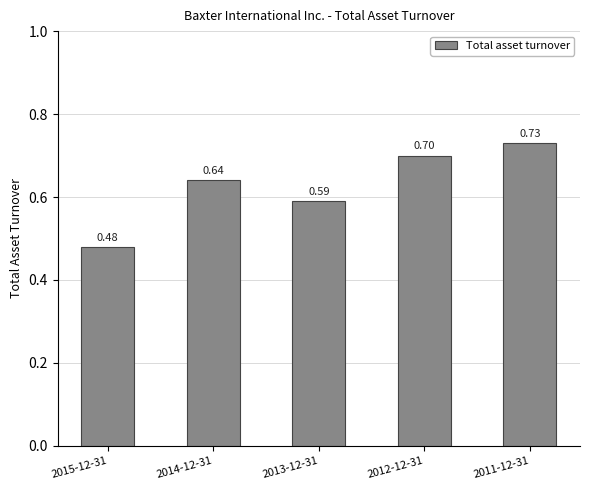

Rank the categories by value from highest to lowest.

2011-12-31, 2012-12-31, 2014-12-31, 2013-12-31, 2015-12-31